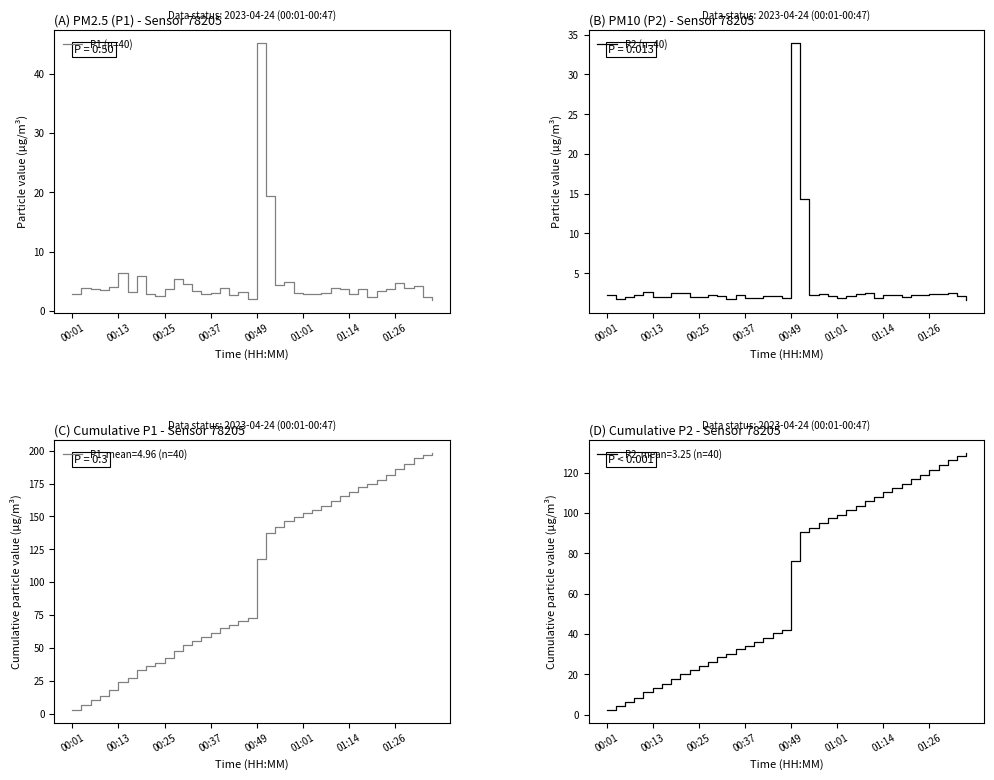

What is the minimum value for P1 (n=40)?

1.9